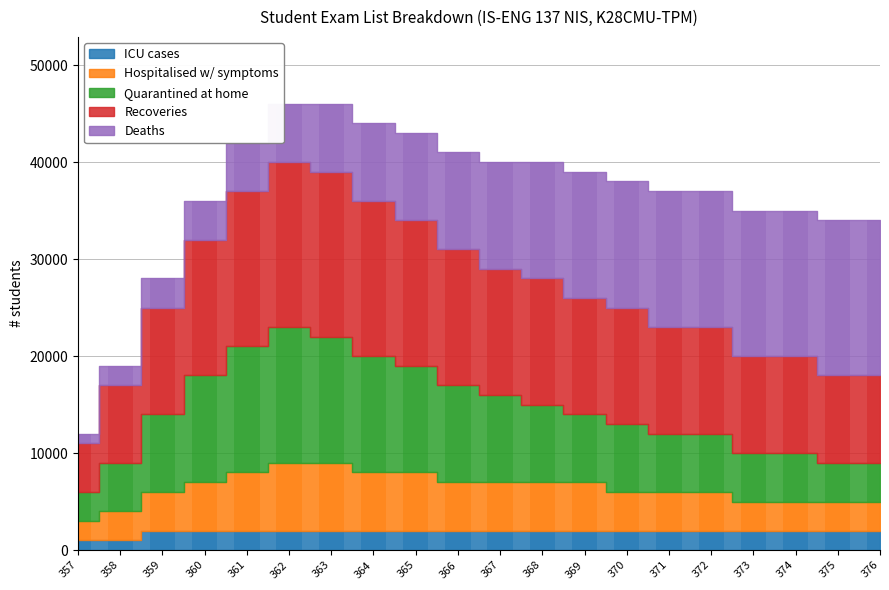

What is the greatest value displayed?

17000